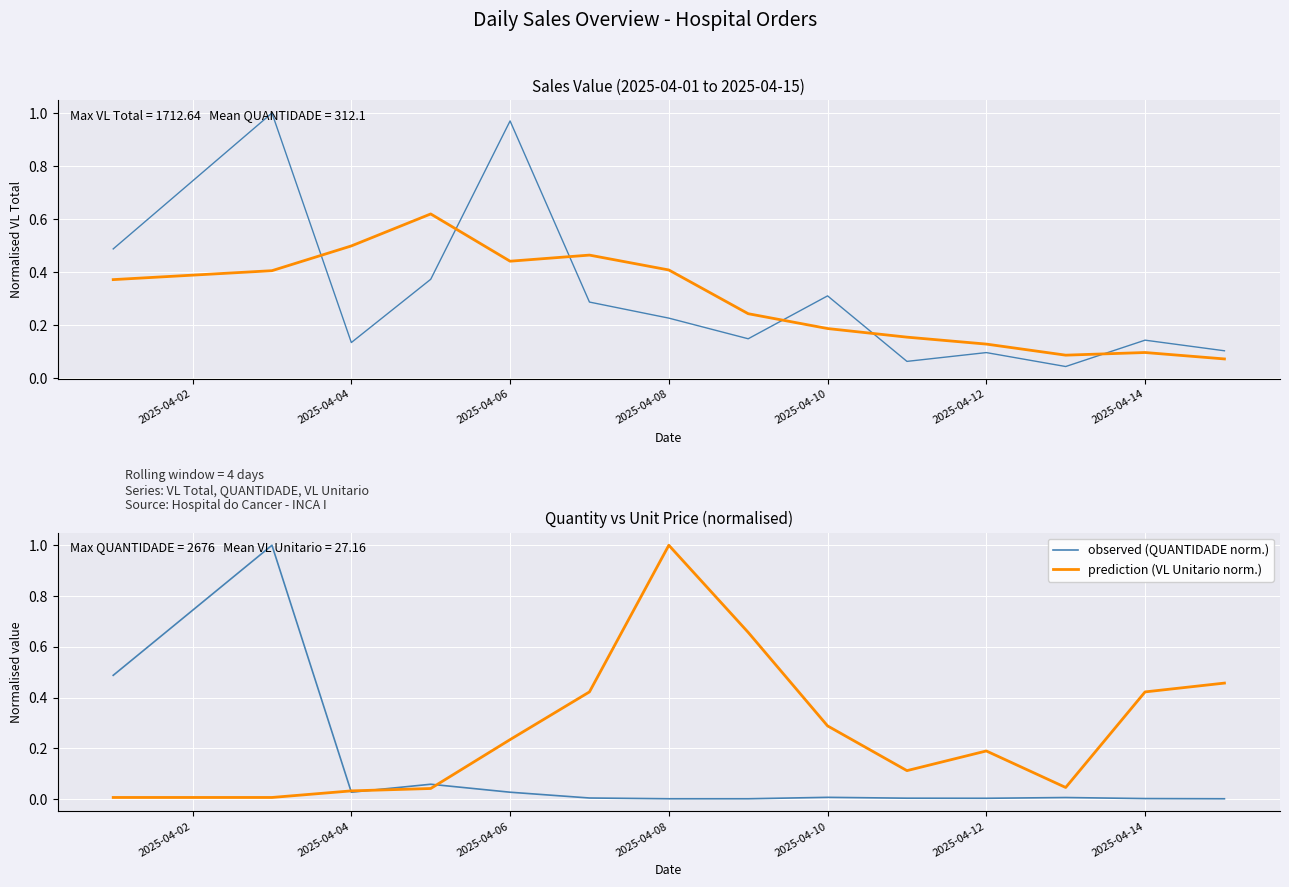

Is it true that prediction (VL Unitario norm.) equals 0.1 at 2025-04-14?

False